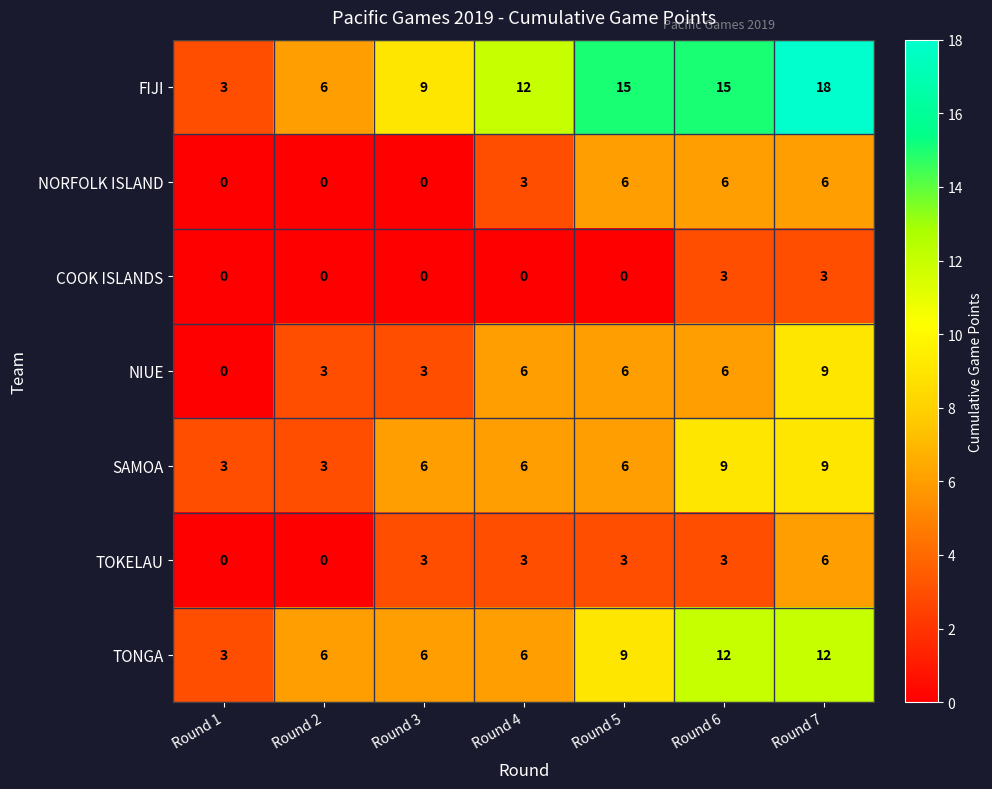

Is it true that NIUE equals 6 at Round 1?

False